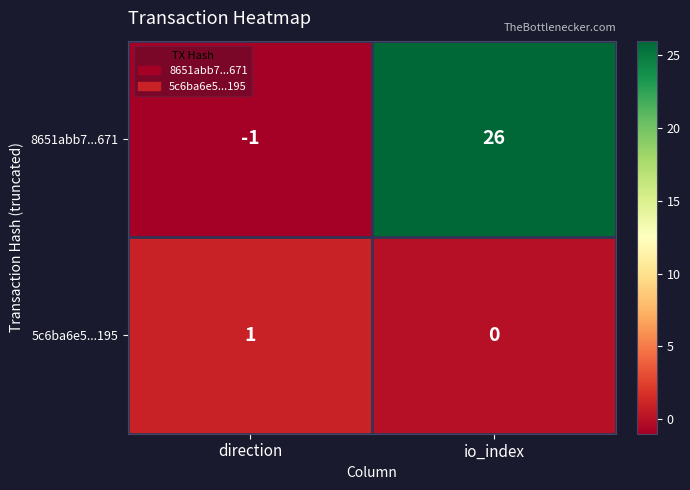

Where is 5c6ba6e5...195 nearest to the value 0?

io_index